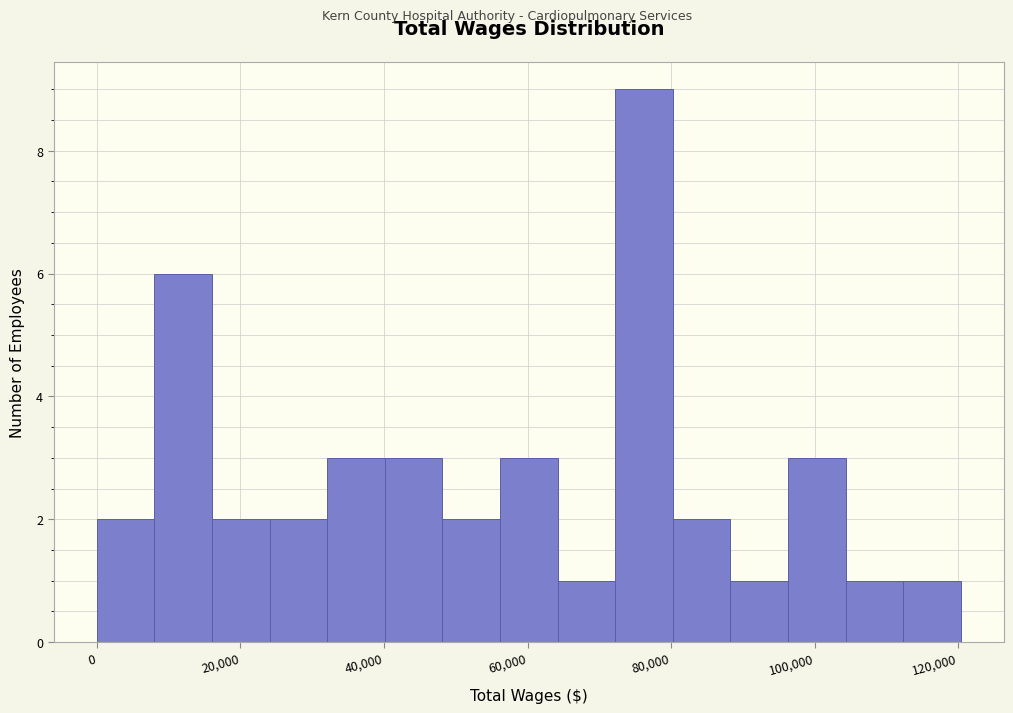

Reading left to right, list every bar in this chart as the range it spans on the x-axis followed by its height. Neither the bar edges nor the heights are printed on the chart, so give them approximately, as read against the axes.

0 to 8000: 2
8000 to 16000: 6
16000 to 24000: 2
24000 to 32000: 2
32000 to 40000: 3
40000 to 48000: 3
48000 to 56000: 2
56000 to 64000: 3
64000 to 72000: 1
72000 to 80000: 9
80000 to 88000: 2
88000 to 96000: 1
96000 to 104000: 3
104000 to 112000: 1
112000 to 120000: 1